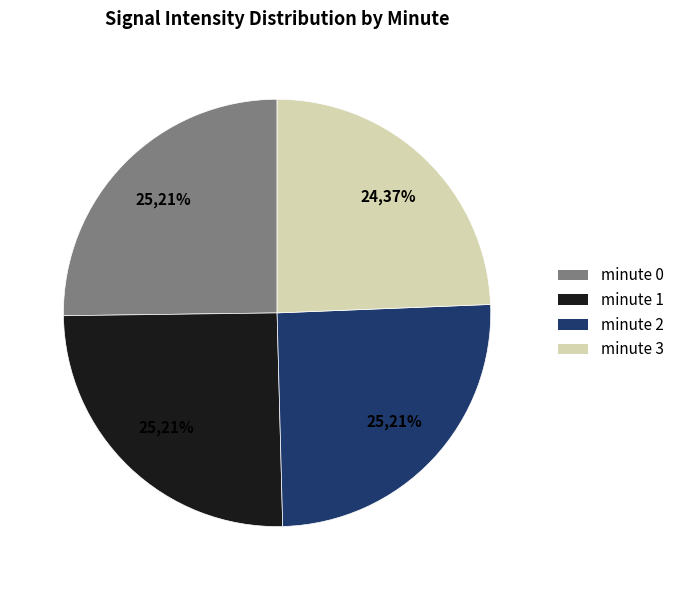

How many segments does this pie chart have?

4